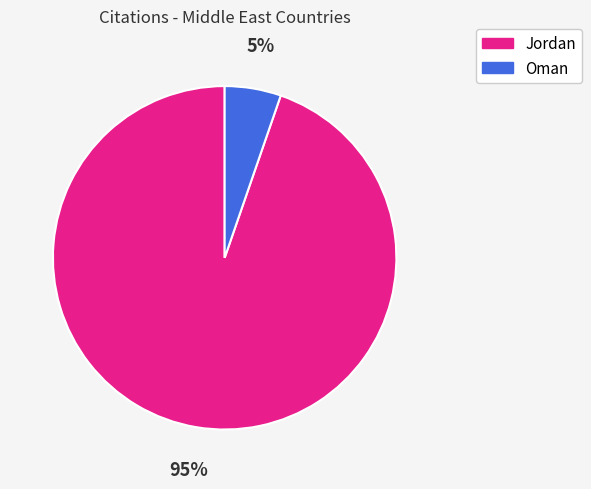

Do Jordan and Oman together represent more than half of the pie?

Yes